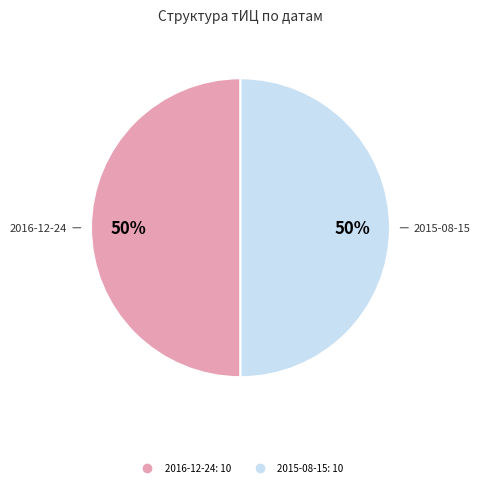

To the nearest percent, what is the average slice percentage?

50%